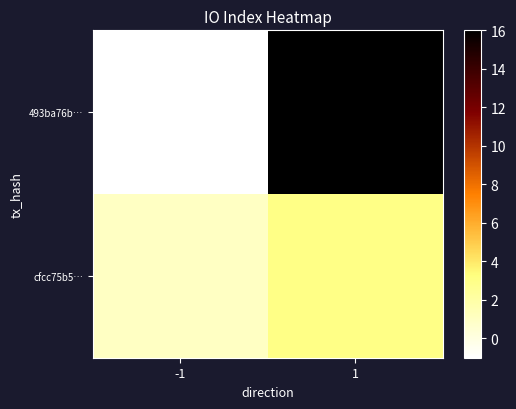

Reading left to right, extract all data points from this chart.

493ba76b…: -1=-1	1=16
cfcc75b5…: -1=1	1=3